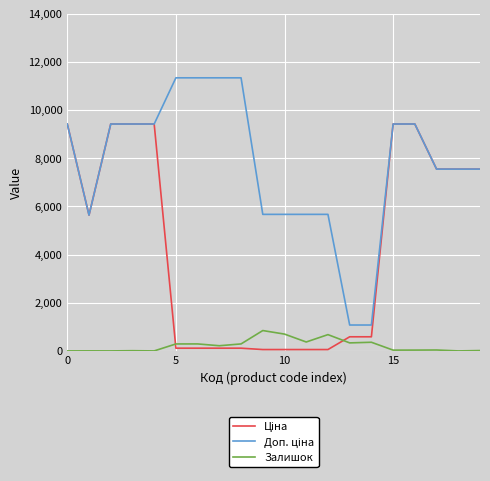

Does the chart display data point markers on the line(s)?

No